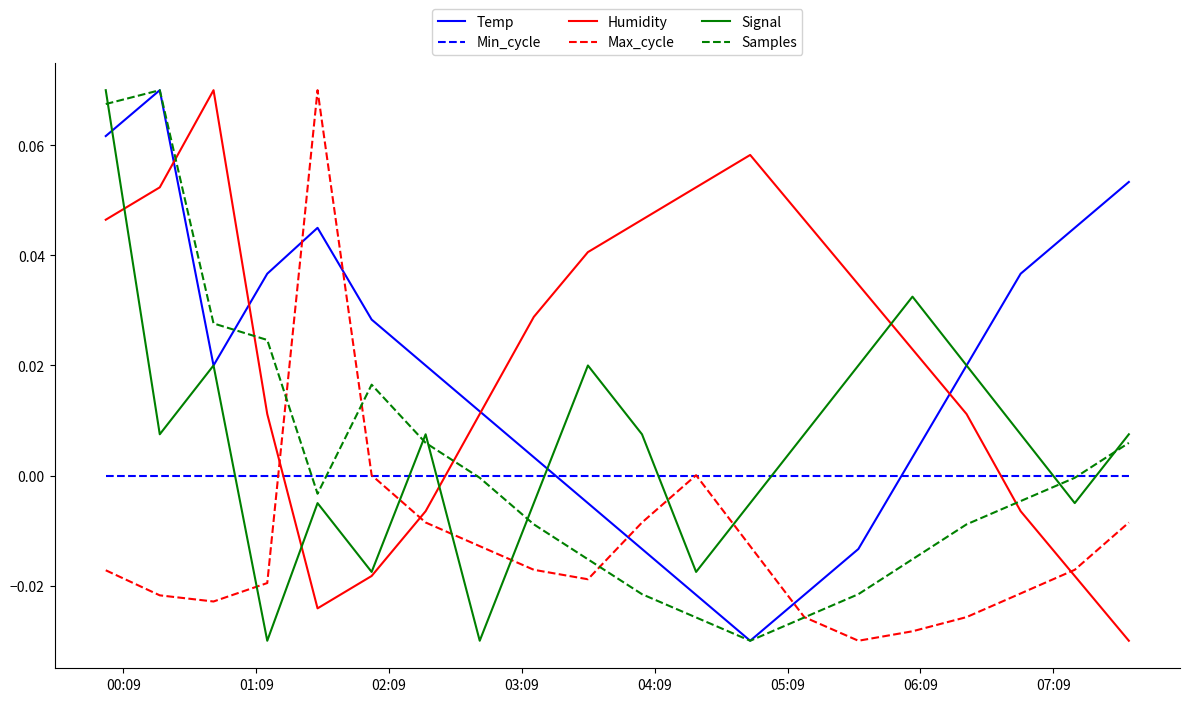

Does the chart display data point markers on the line(s)?

No